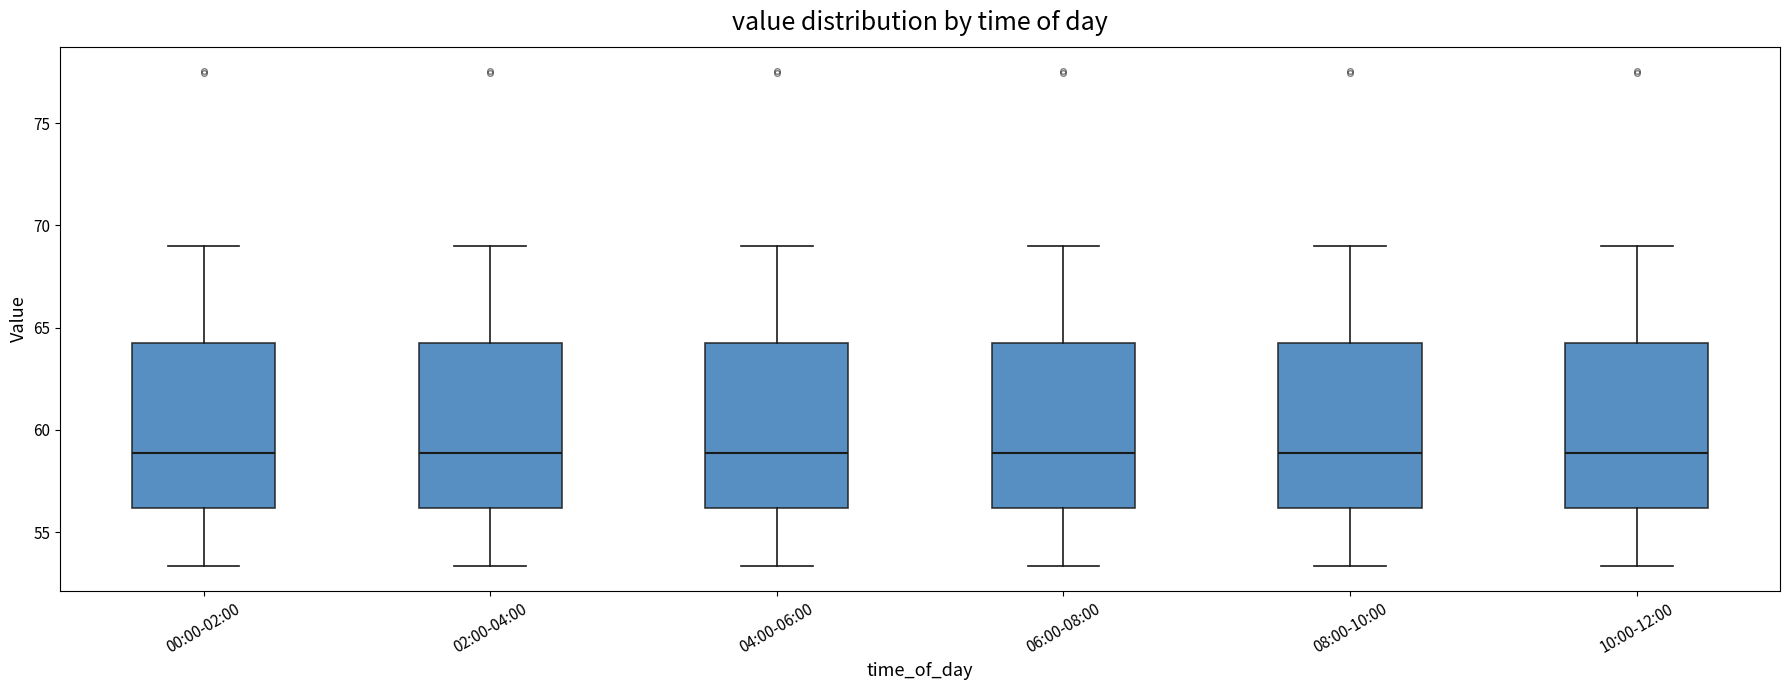

Reading left to right, transcribe this box plot: for each box, give where its median line is, the range the box spans, and where its two whiskers end, as read against the y-axis. The values are not printed on the chart, so give them approximately, as read against the axis.

00:00-02:00: median 59.0, box 56.0 to 64.0, whiskers 53.5 to 69.0
02:00-04:00: median 59.0, box 56.0 to 64.0, whiskers 53.5 to 69.0
04:00-06:00: median 59.0, box 56.0 to 64.0, whiskers 53.5 to 69.0
06:00-08:00: median 59.0, box 56.0 to 64.0, whiskers 53.5 to 69.0
08:00-10:00: median 59.0, box 56.0 to 64.0, whiskers 53.5 to 69.0
10:00-12:00: median 59.0, box 56.0 to 64.0, whiskers 53.5 to 69.0